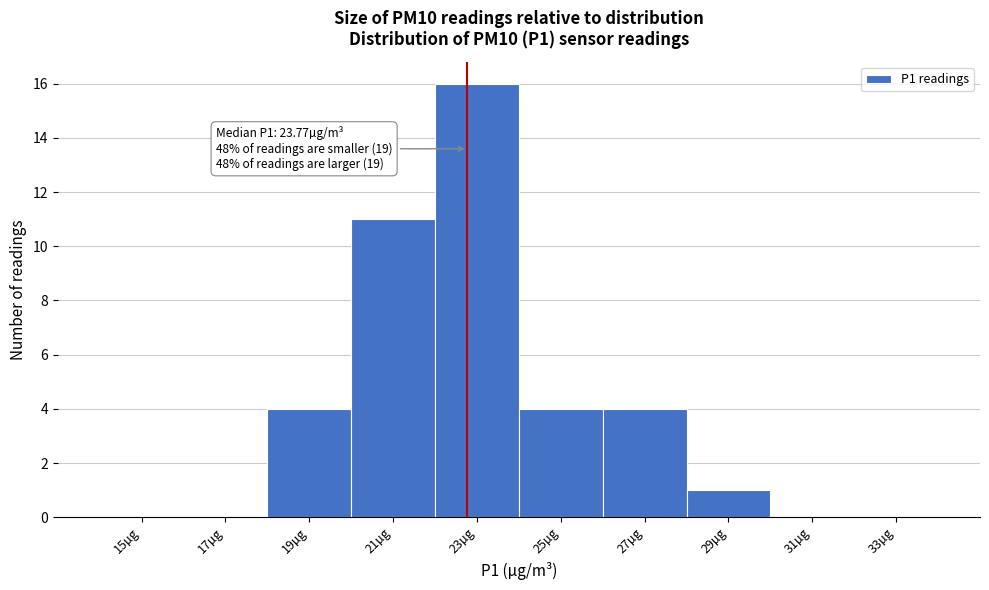

Reading left to right, what are all the values shown in this chart?

15µg=0	17µg=0	19µg=4	21µg=11	23µg=16	25µg=4	27µg=4	29µg=1	31µg=0	33µg=0